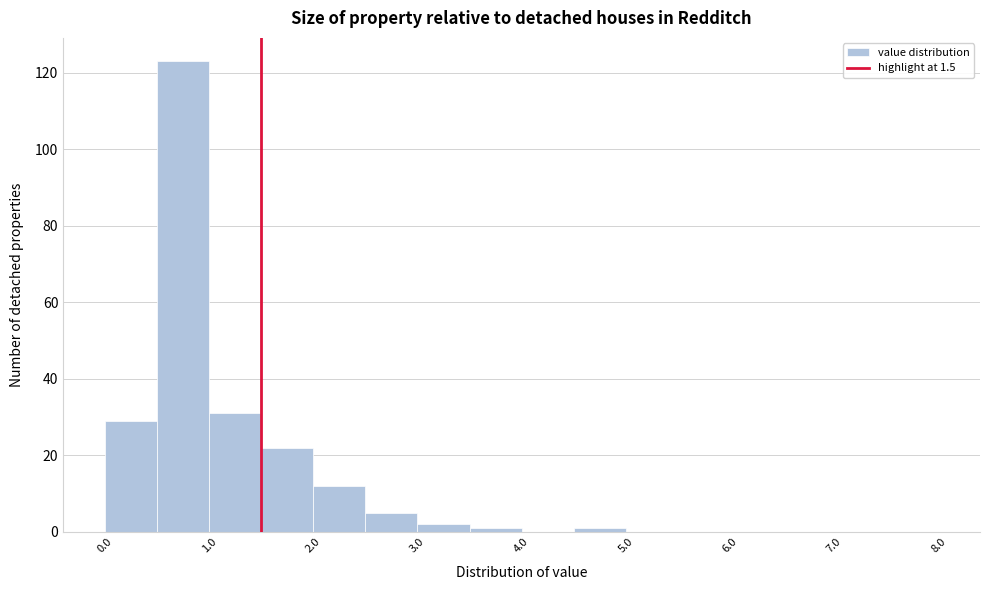

What is the height of the bar covering 2.5 to 3.0 on the x-axis? The values are not printed on the chart, so give them approximately, as read against the axis.

6